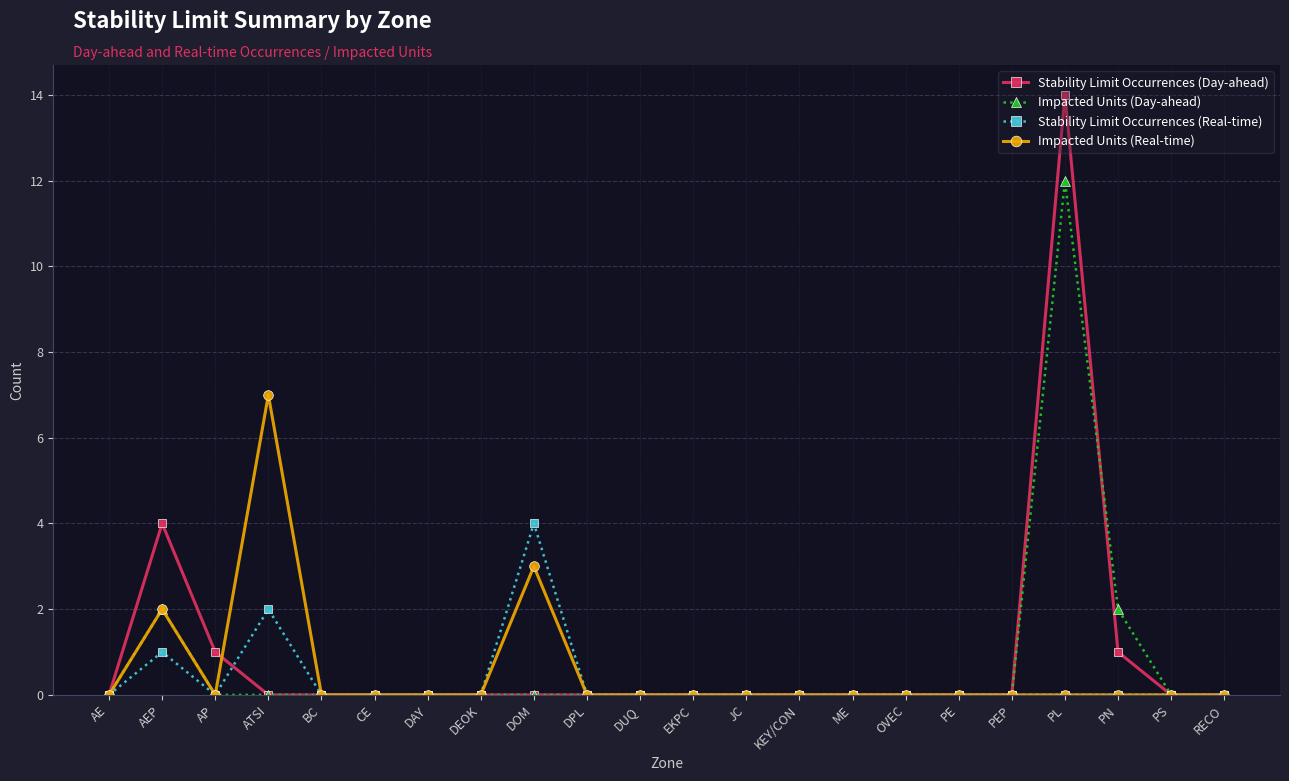

What is the difference between the second highest and second lowest values in the Impacted Units (Day-ahead) series?

2